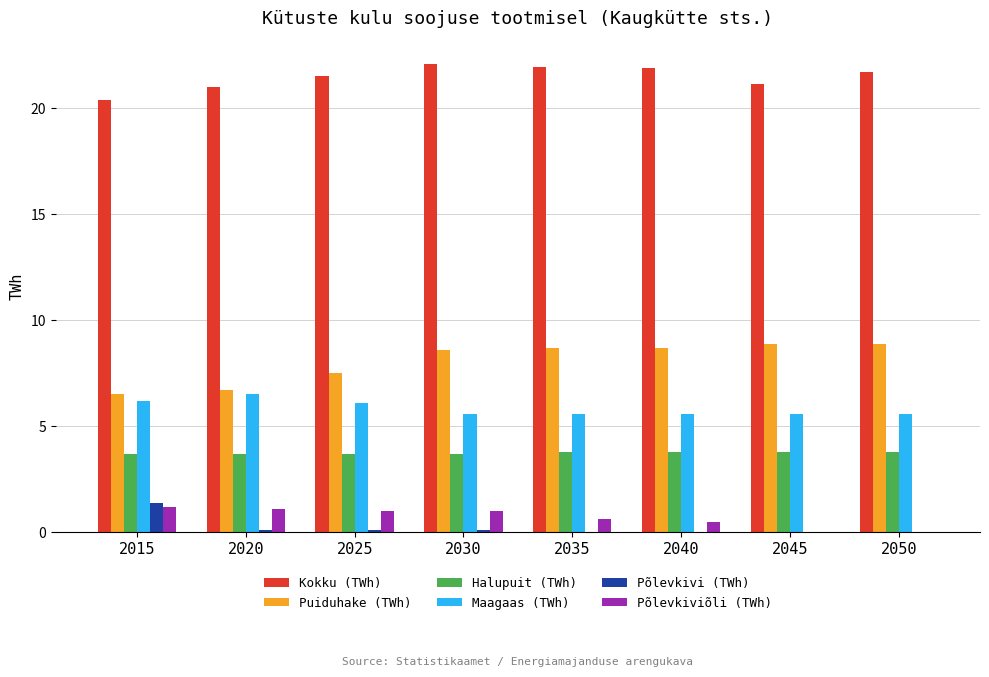

What is the sum of all Puiduhake (TWh) values?

64.5